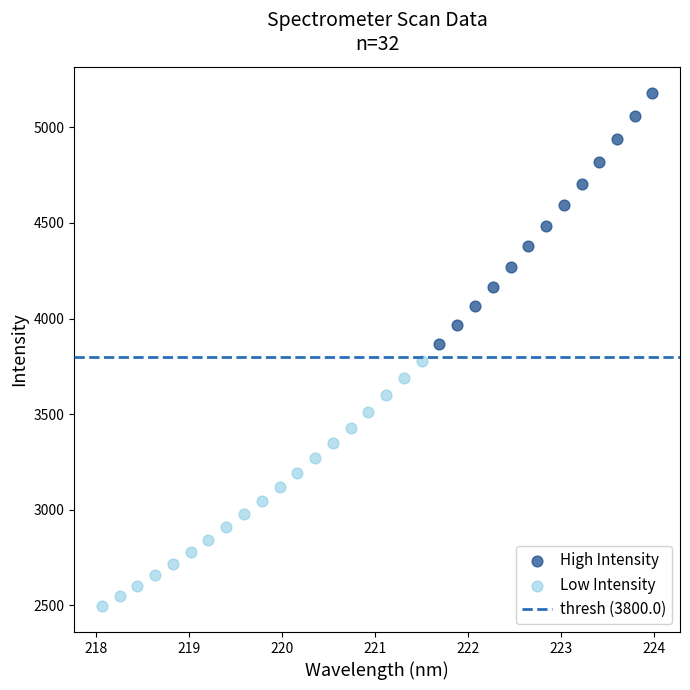

Which series reaches the minimum Y coordinate?

Low Intensity